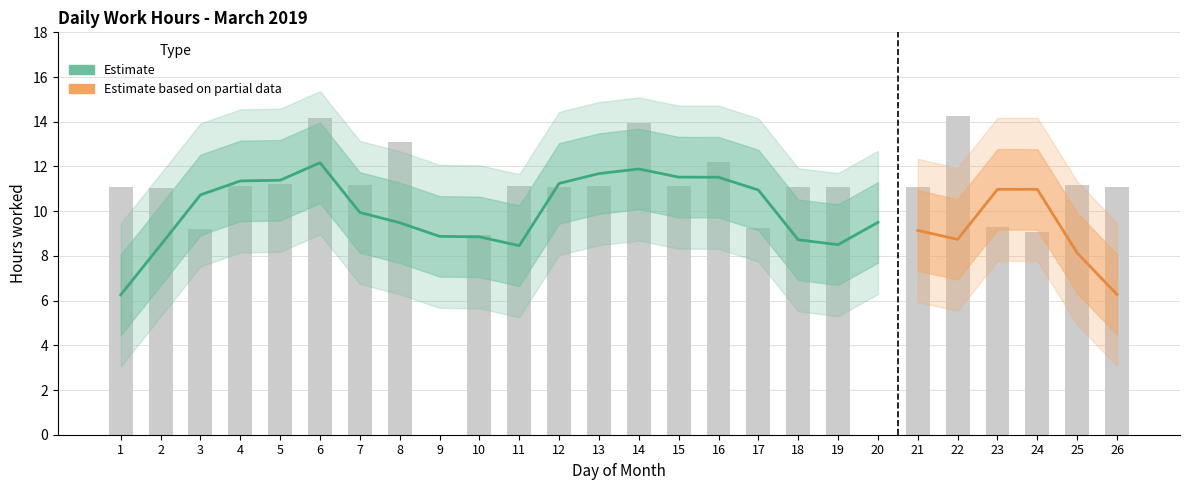

What is the average value?

10.3